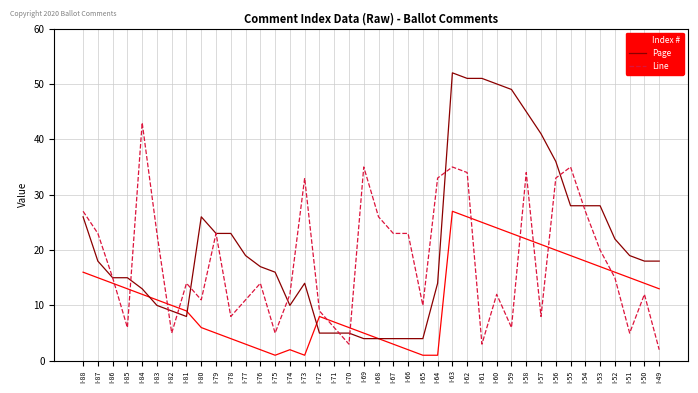

Reading left to right, what are all the values shown in this chart?

Index #: 16	15	14	13	12	11	10	9	6	5	4	3	2	1	2	1	8	7	6	5	4	3	2	1	1	27	26	25	24	23	22	21	20	19	18	17	16	15	14	13
Page: 26	18	15	15	13	10	9	8	26	23	23	19	17	16	10	14	5	5	5	4	4	4	4	4	14	52	51	51	50	49	45	41	36	28	28	28	22	19	18	18
Line: 27	23	15	6	43	23	5	14	11	23	8	11	14	5	12	33	9	6	3	35	26	23	23	10	33	35	34	3	12	6	34	8	33	35	27	20	15	5	12	2